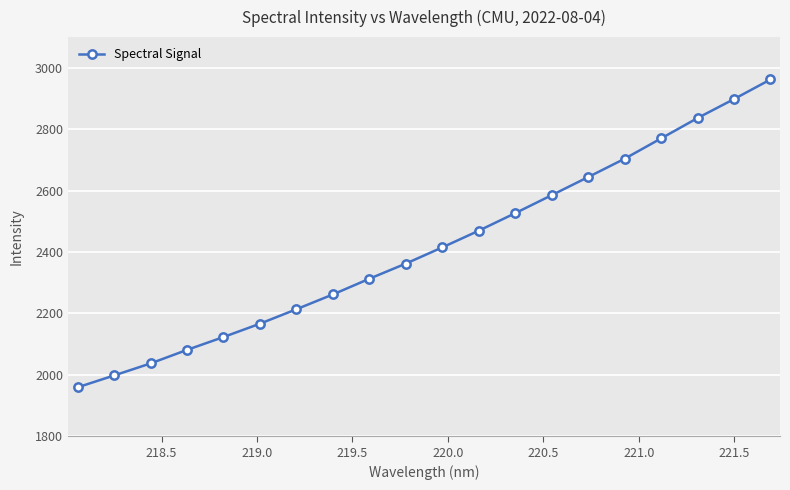

What is the value of the 7th point from the left?

2213.8